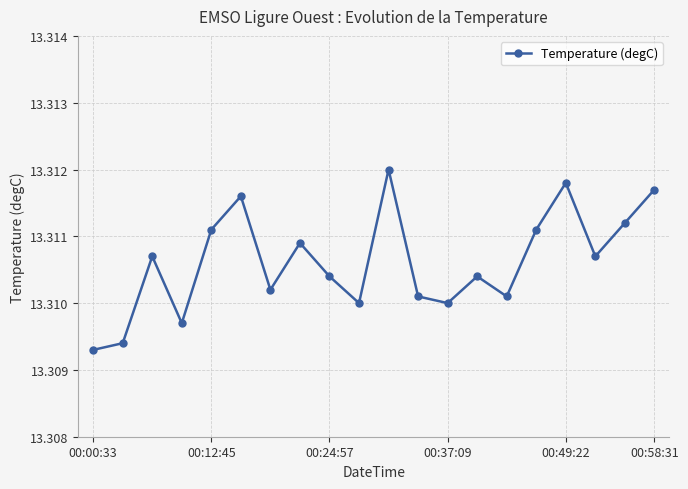

True or false: there are more than 2 points higher than both neighbors.

True